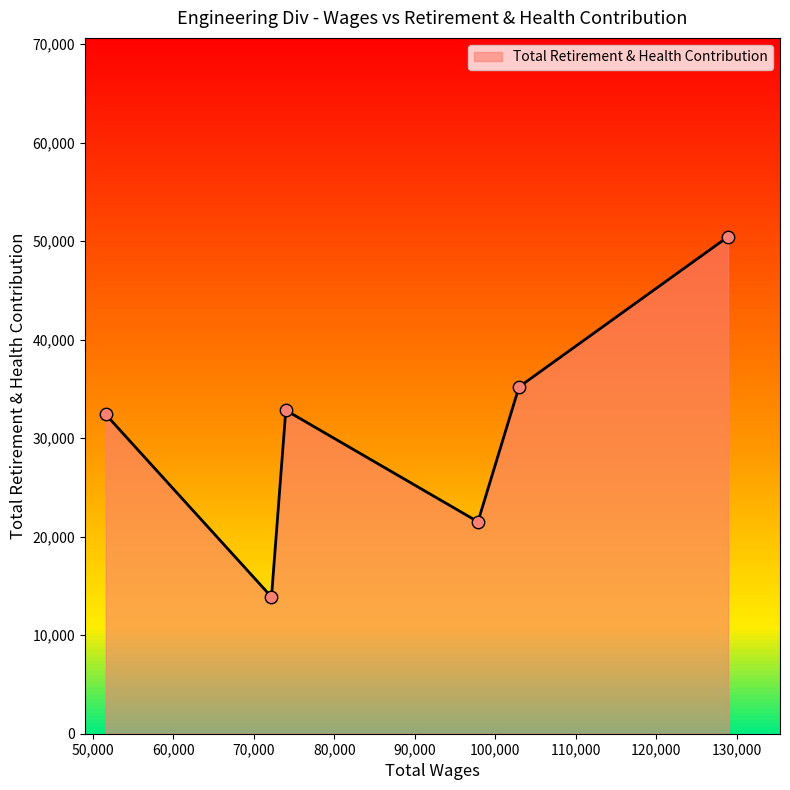

What is the minimum value shown in the chart?

13890